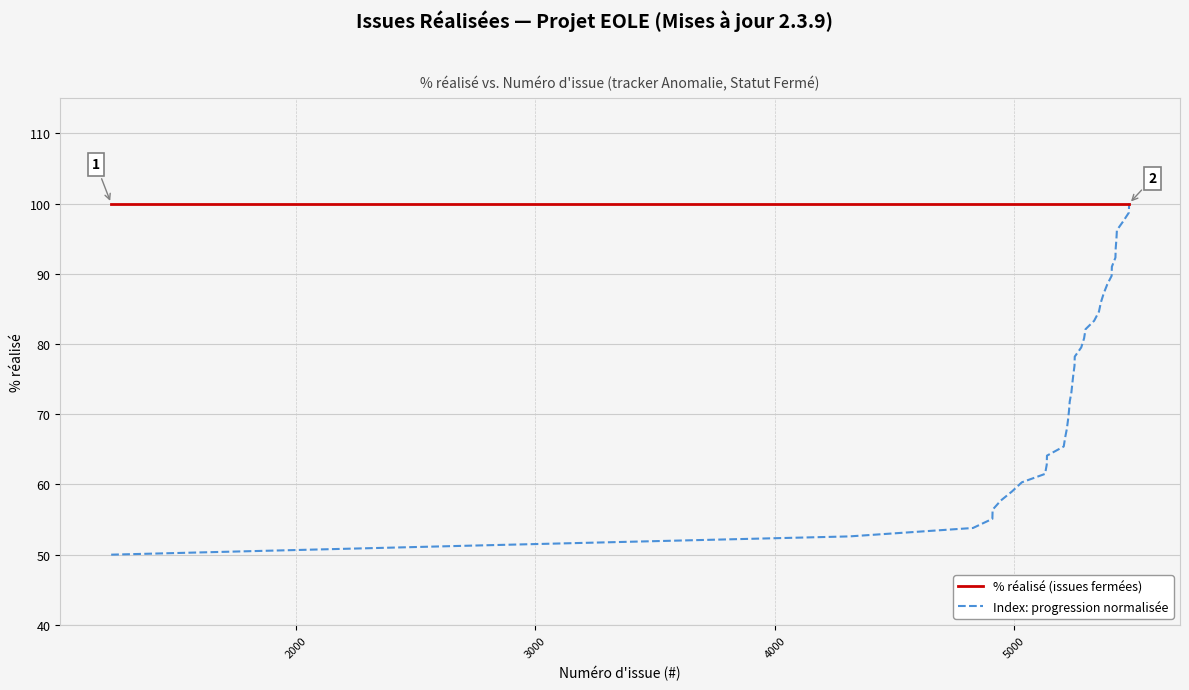

What is the lowest value of the % réalisé (issues fermées) series?

100.0